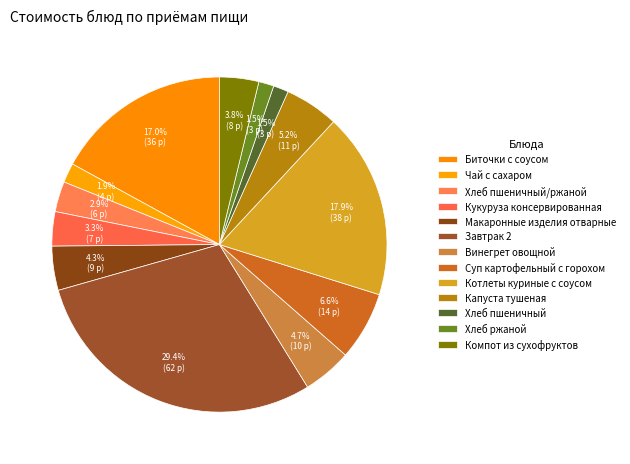

Does Компот из сухофруктов account for over 50% of the chart?

No